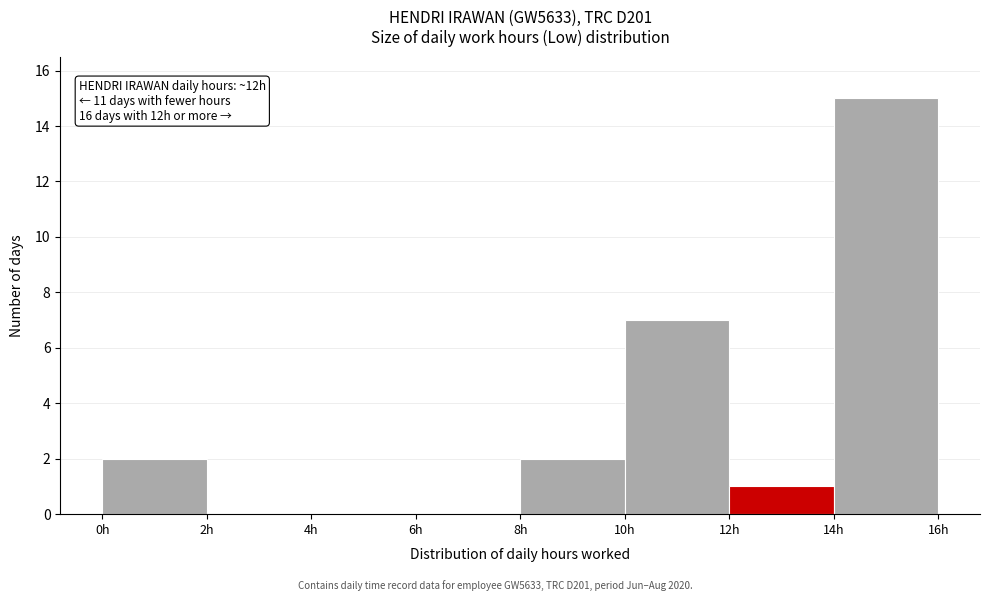

Over which range of the x-axis is the bar tallest?

14 to 16